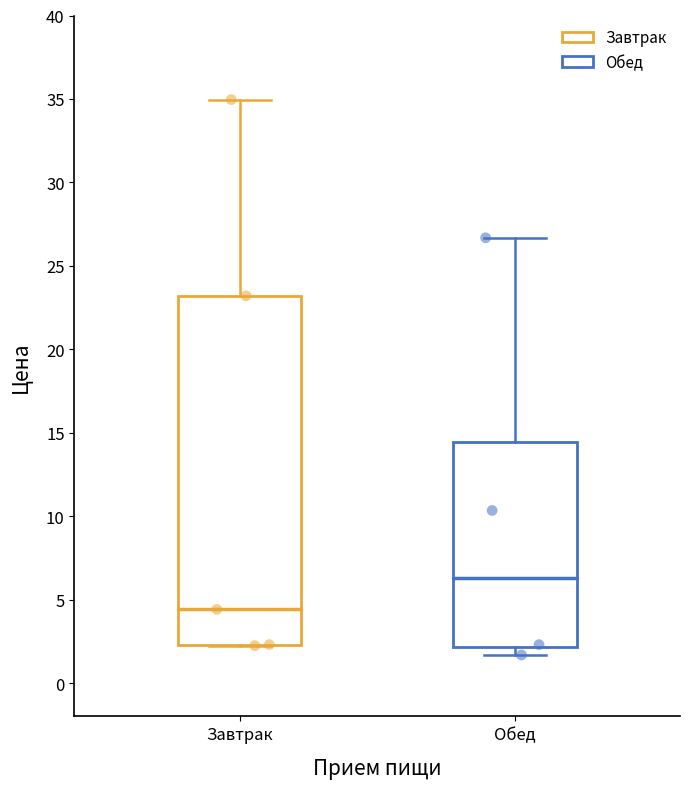

Where does the upper whisker of the box for Завтрак end on the y-axis? The values are not printed on the chart, so give them approximately, as read against the axis.

35.0